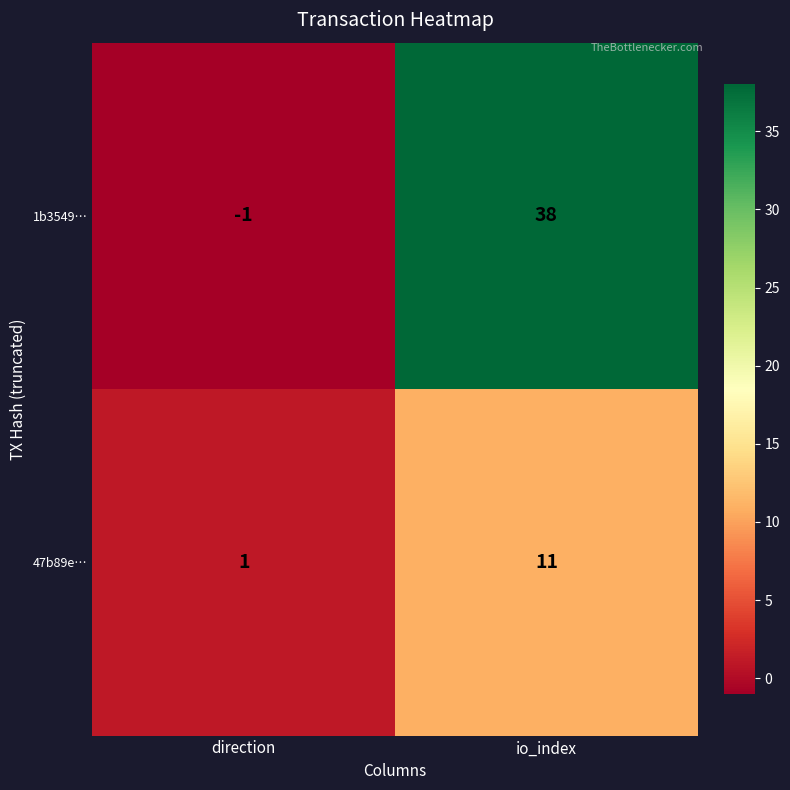

True or false: 1b3549… has a value of 38 at io_index.

True